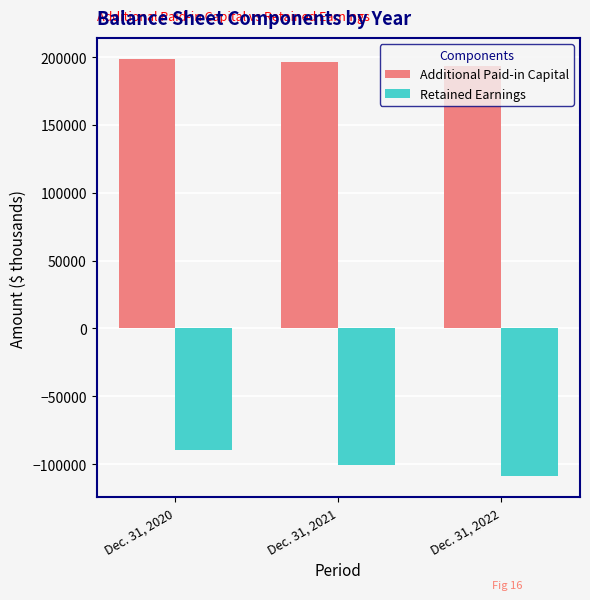

What is the highest value of the Retained Earnings series?

-89985